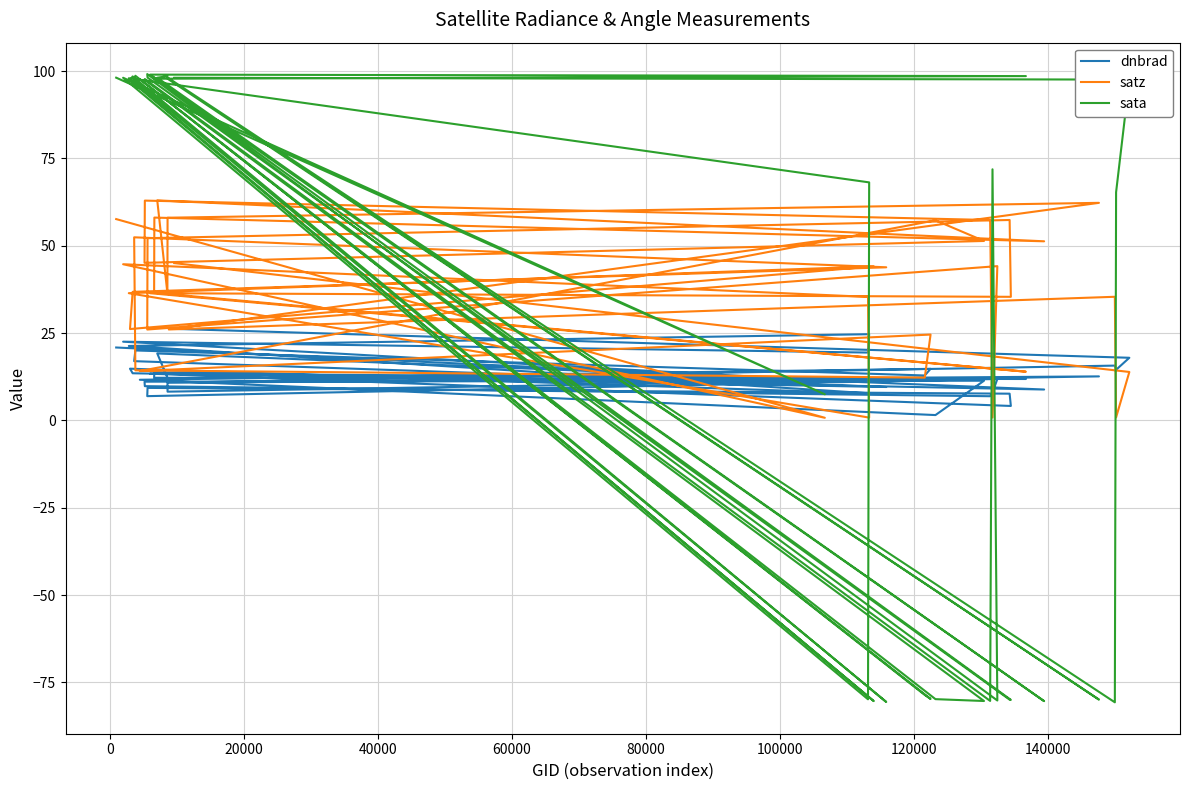

What is the value of the satz point at the 29th from the left?

36.6